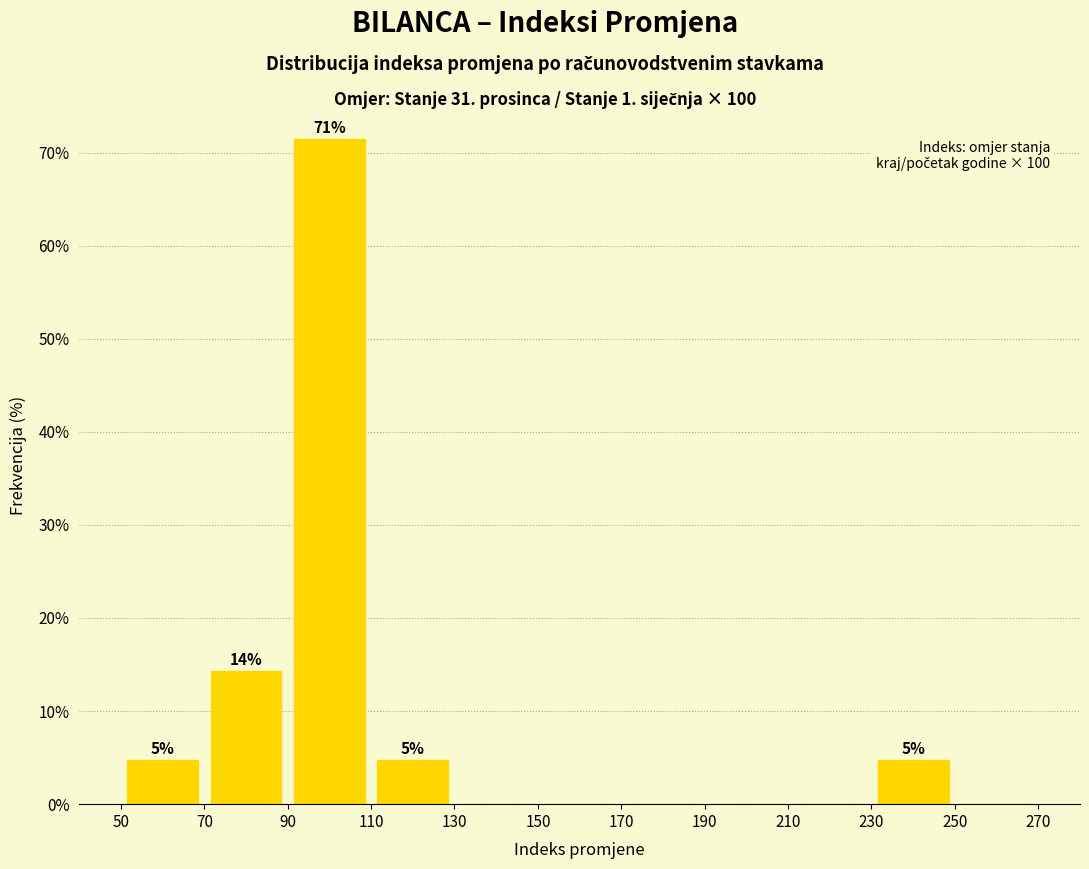

Over which range of the x-axis is the bar tallest?

90 to 110